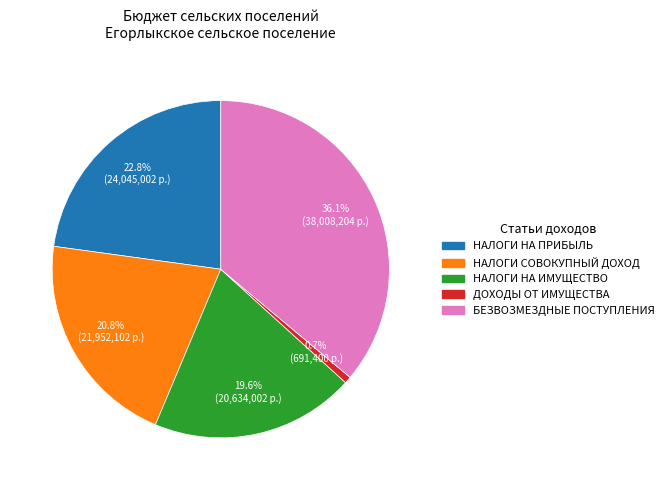

Is there any slice that represents more than half of the pie?

No